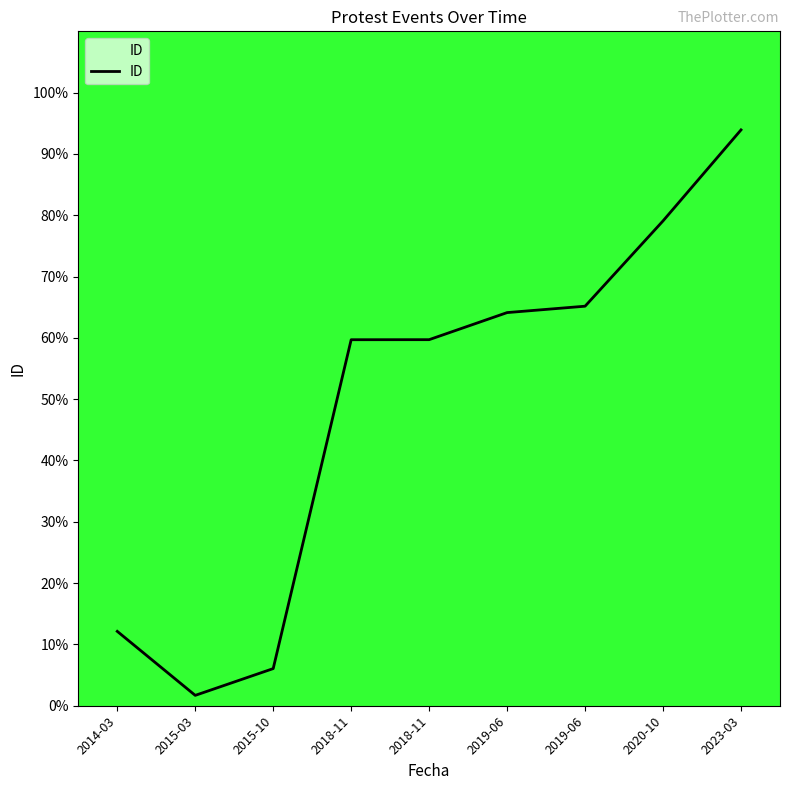

What is the difference between the maximum and minimum values?

92.2